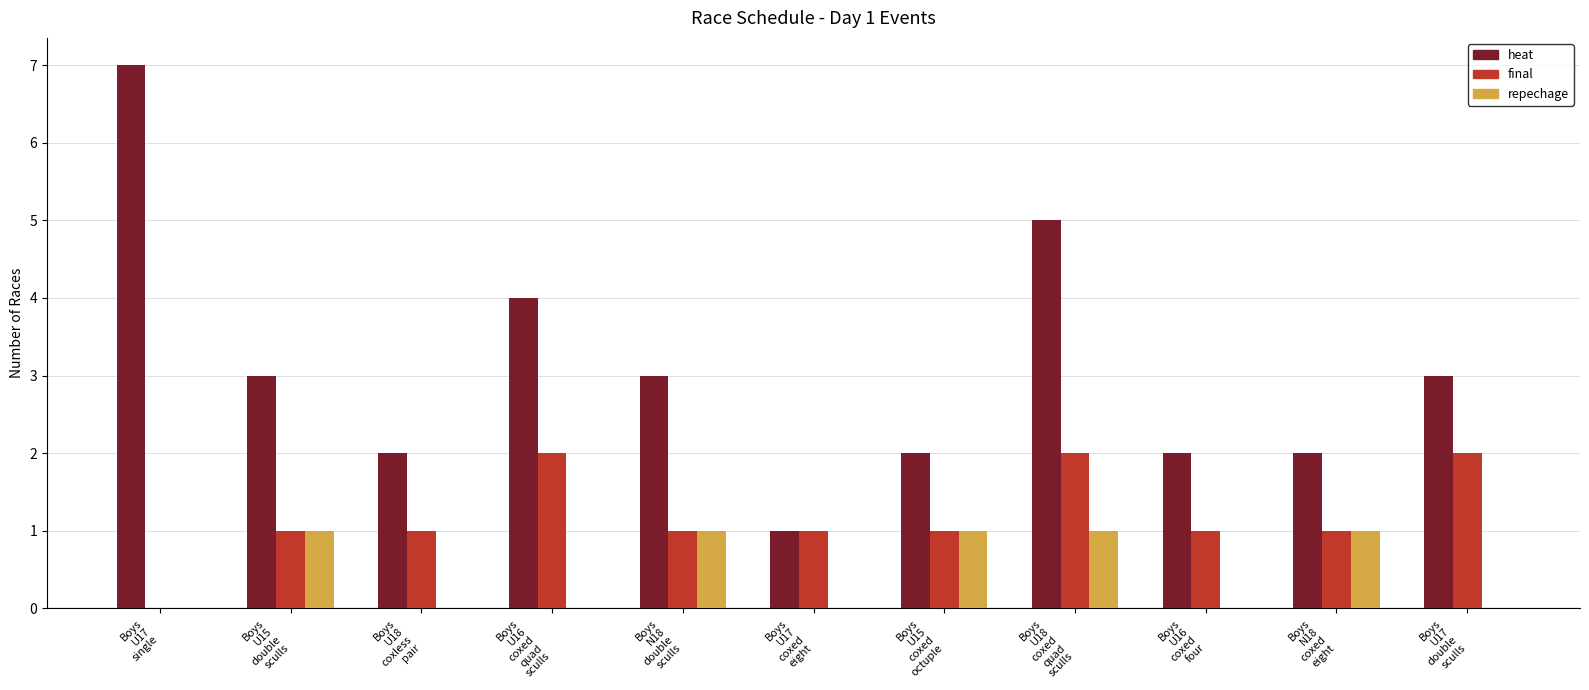

Is it true that final equals 2 at Boys
U17
coxed
eight?

False